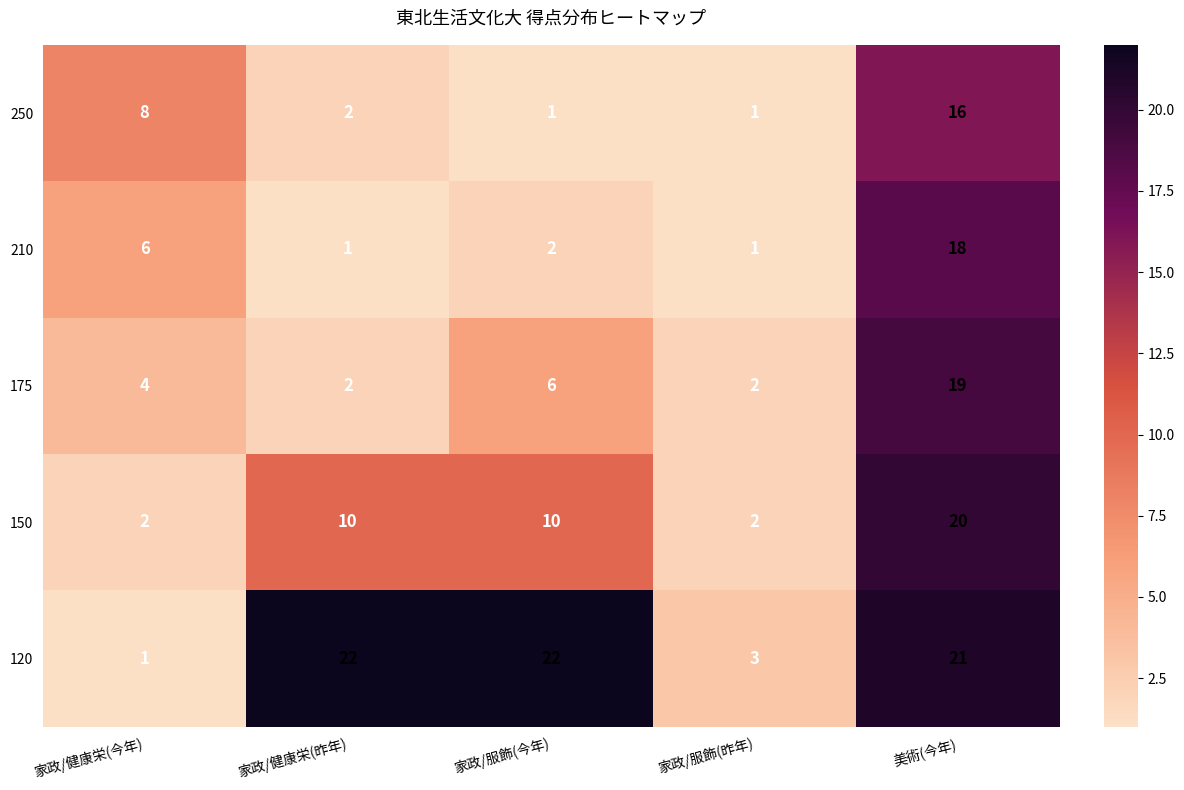

Read the 150 value at 家政/健康栄(昨年).

10